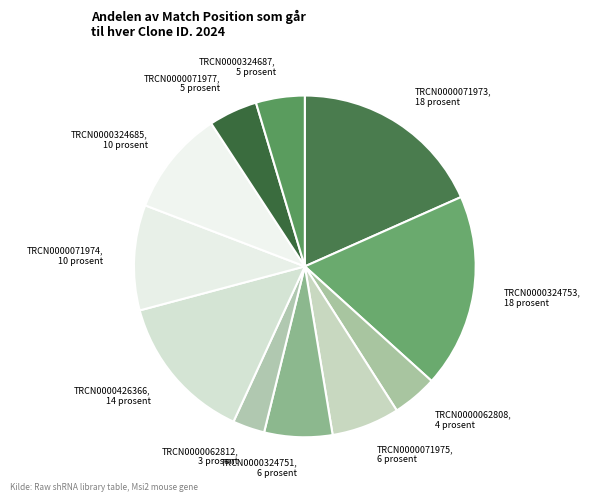

Combined, do TRCN0000324687 and TRCN0000062808 account for over 50%?

No